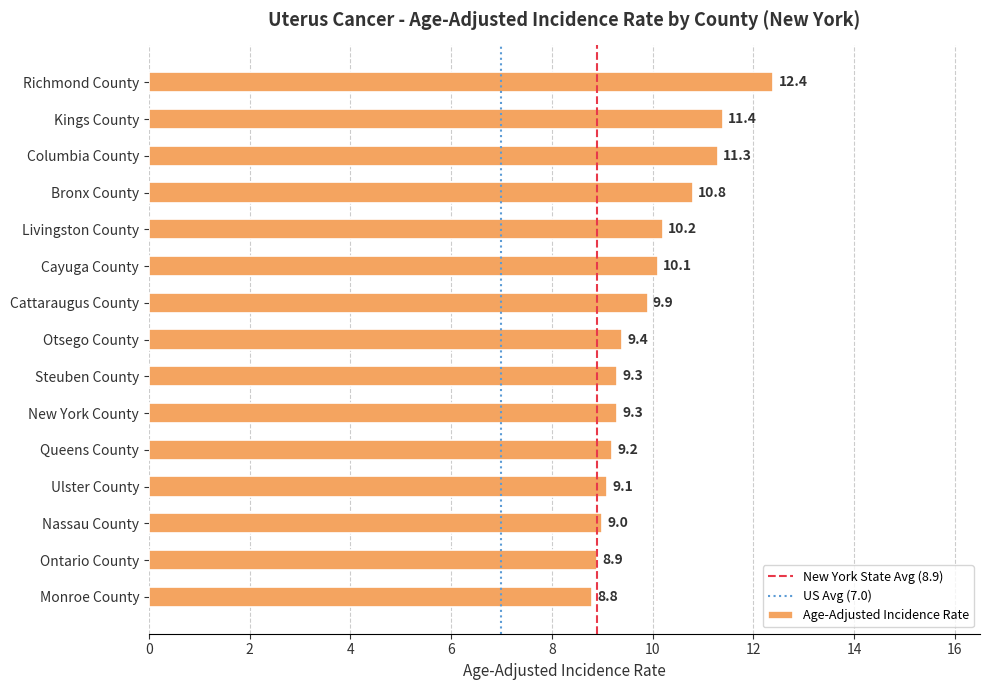

True or false: the data shows 17.6 at Richmond County.

False